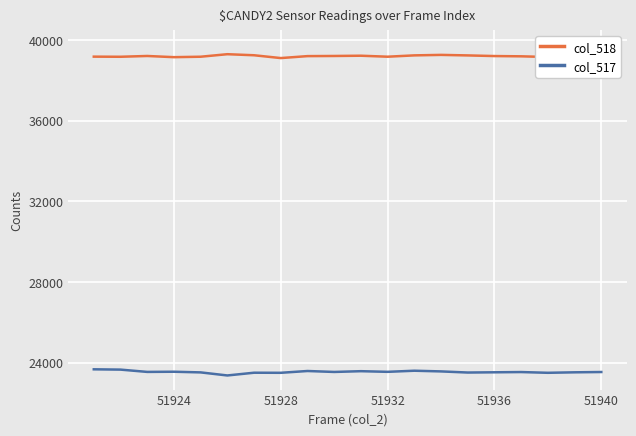

Which series has the largest total across all categories?

col_518